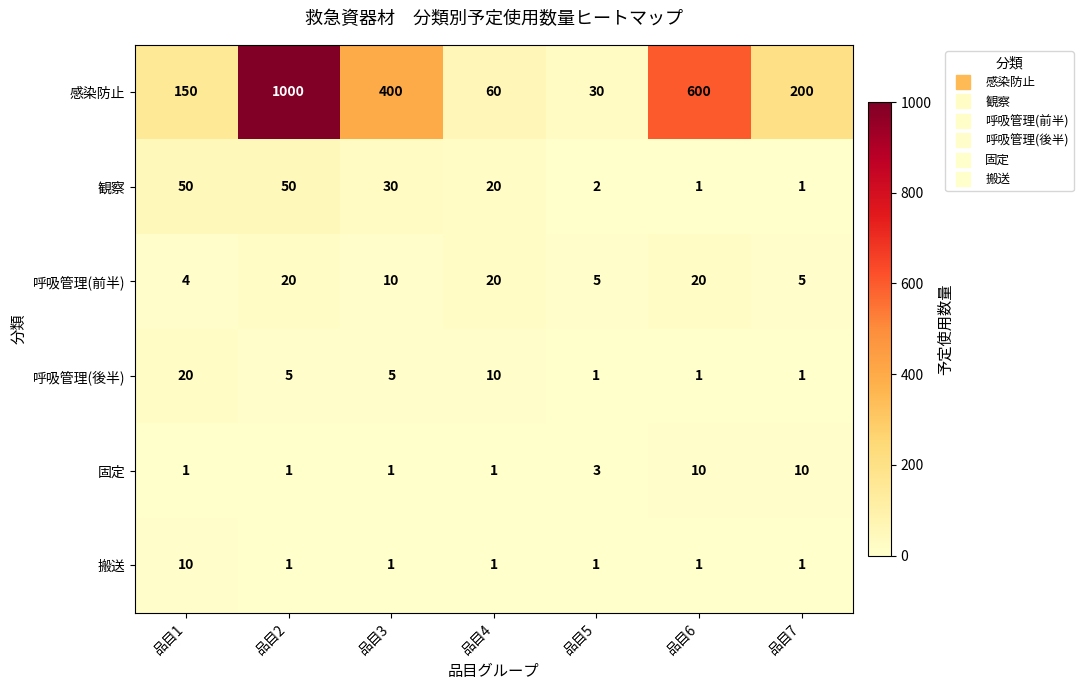

Which label corresponds to the largest value in the chart?

品目2